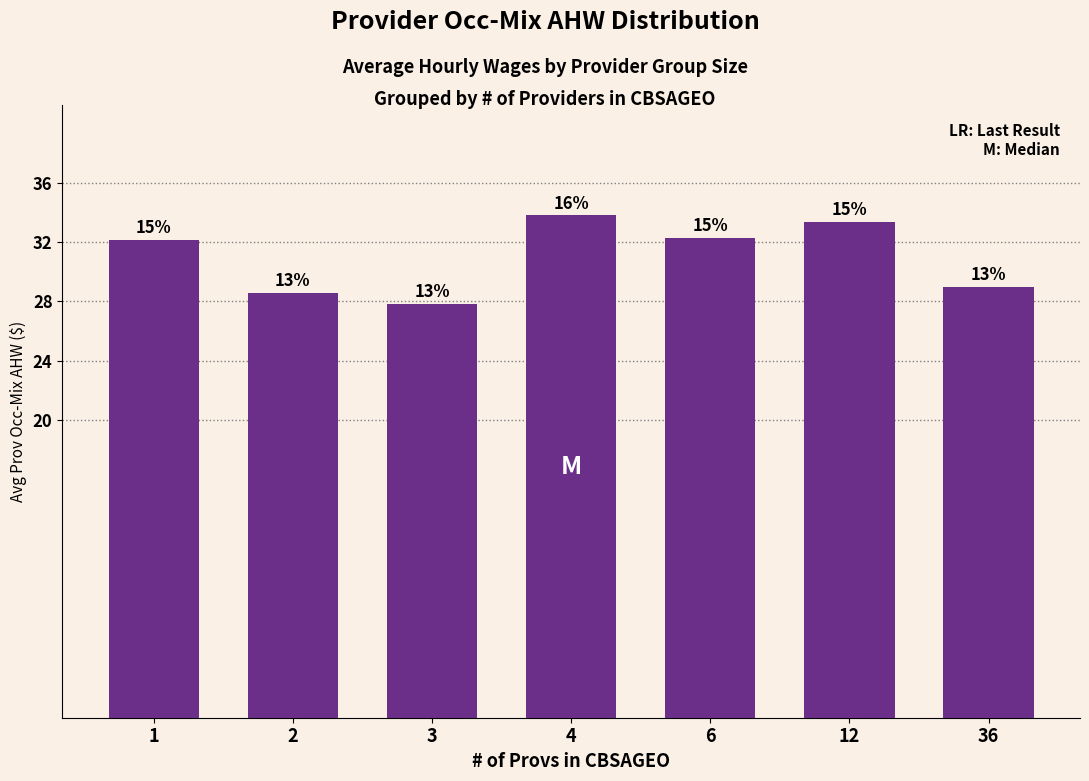

Is it true that the value at 12 is 19.1?

False